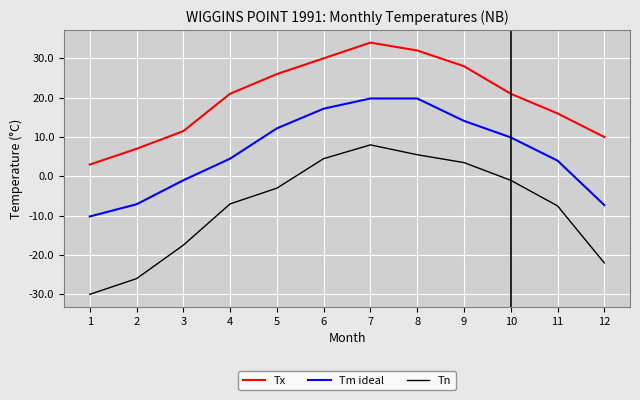

List the series in order of their peak value, highest first.

Tx, Tm ideal, Tn